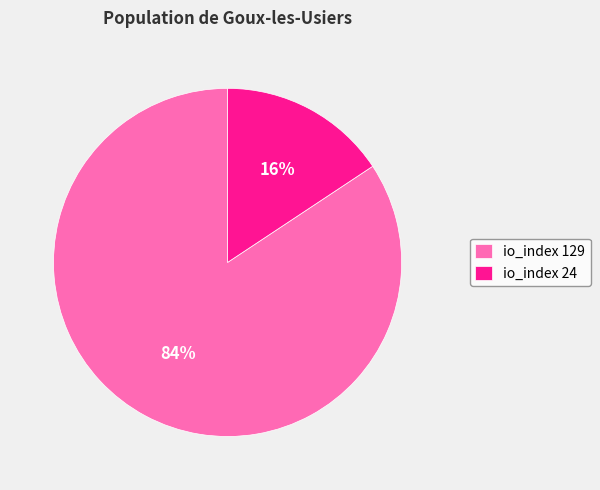

The io_index 24 slice represents 3% of the pie. True or false?

False